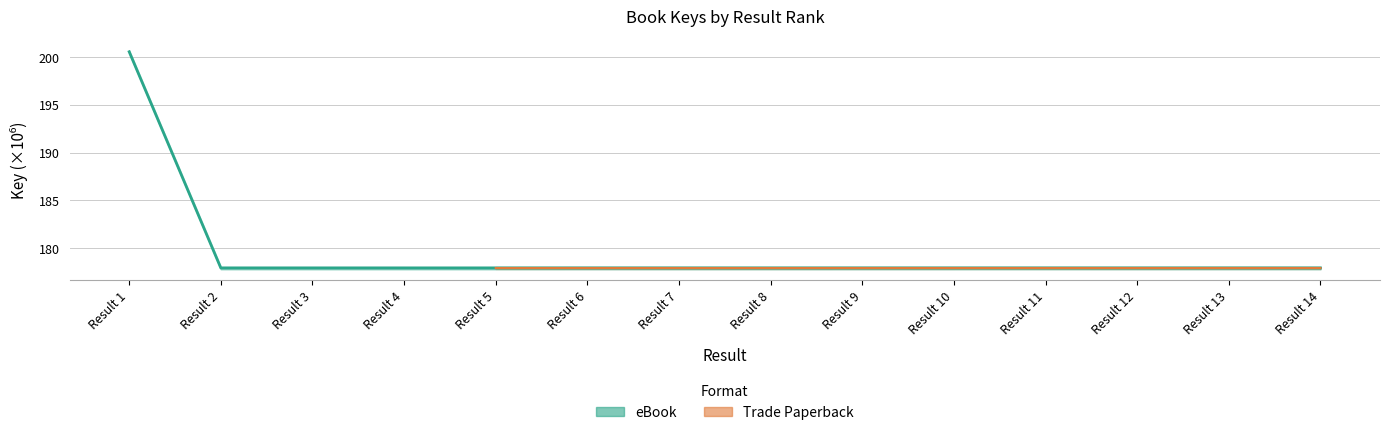

Is it true that the value at Result 7 is 177.9?

True